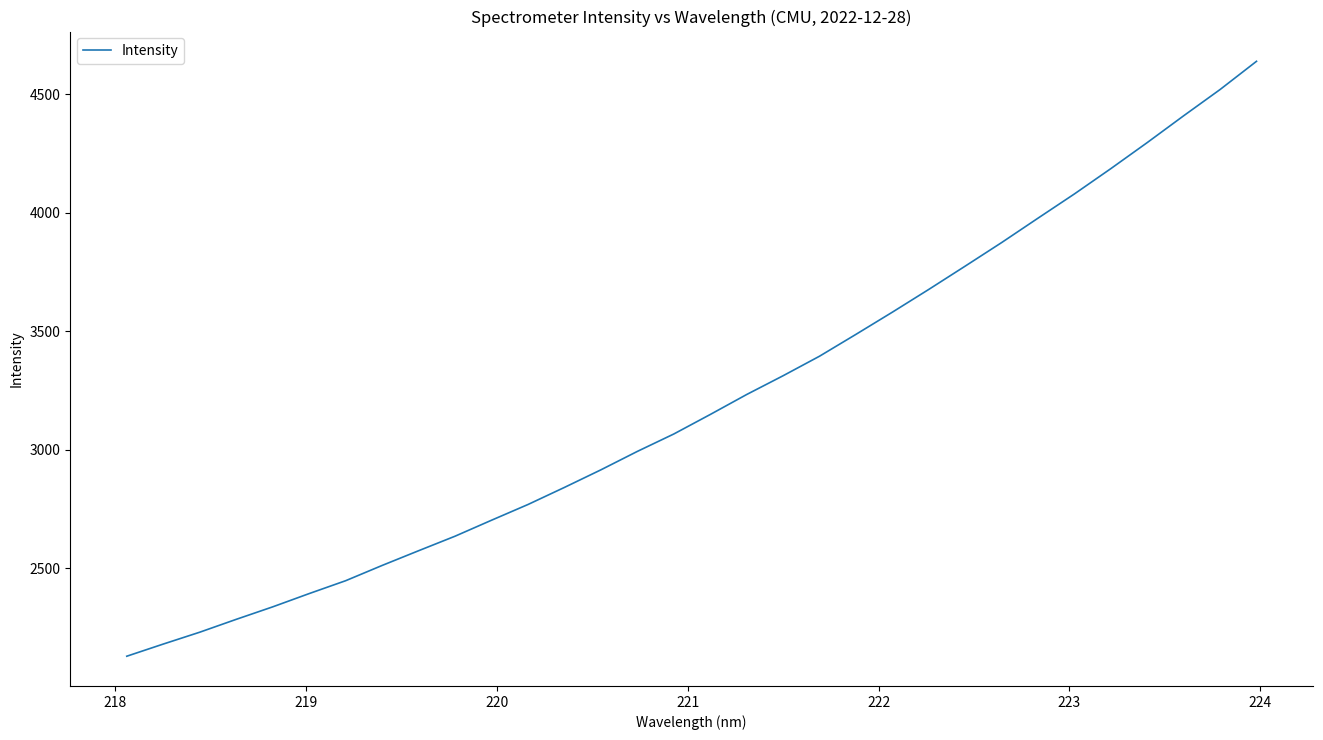

What is the smallest value displayed?

2127.9